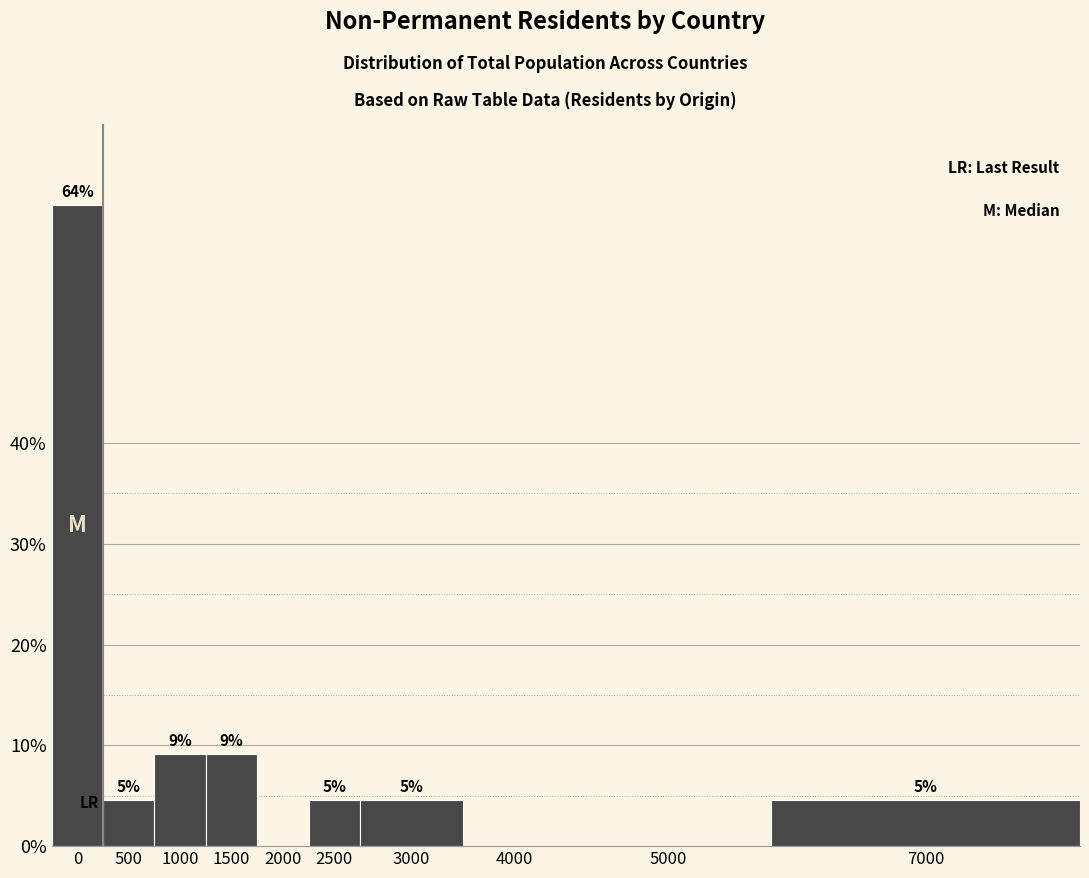

Are the bars horizontal?

No